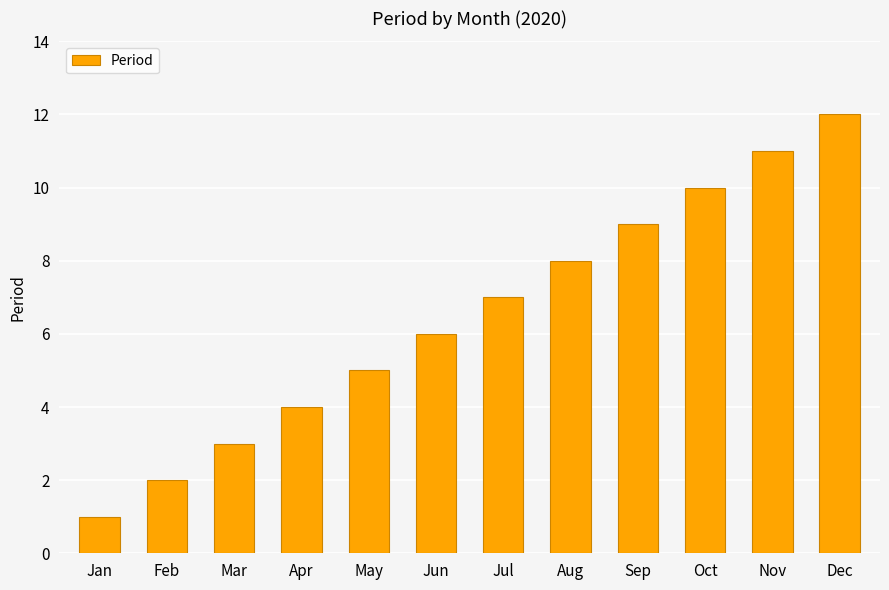

The value at Feb is 3. True or false?

False